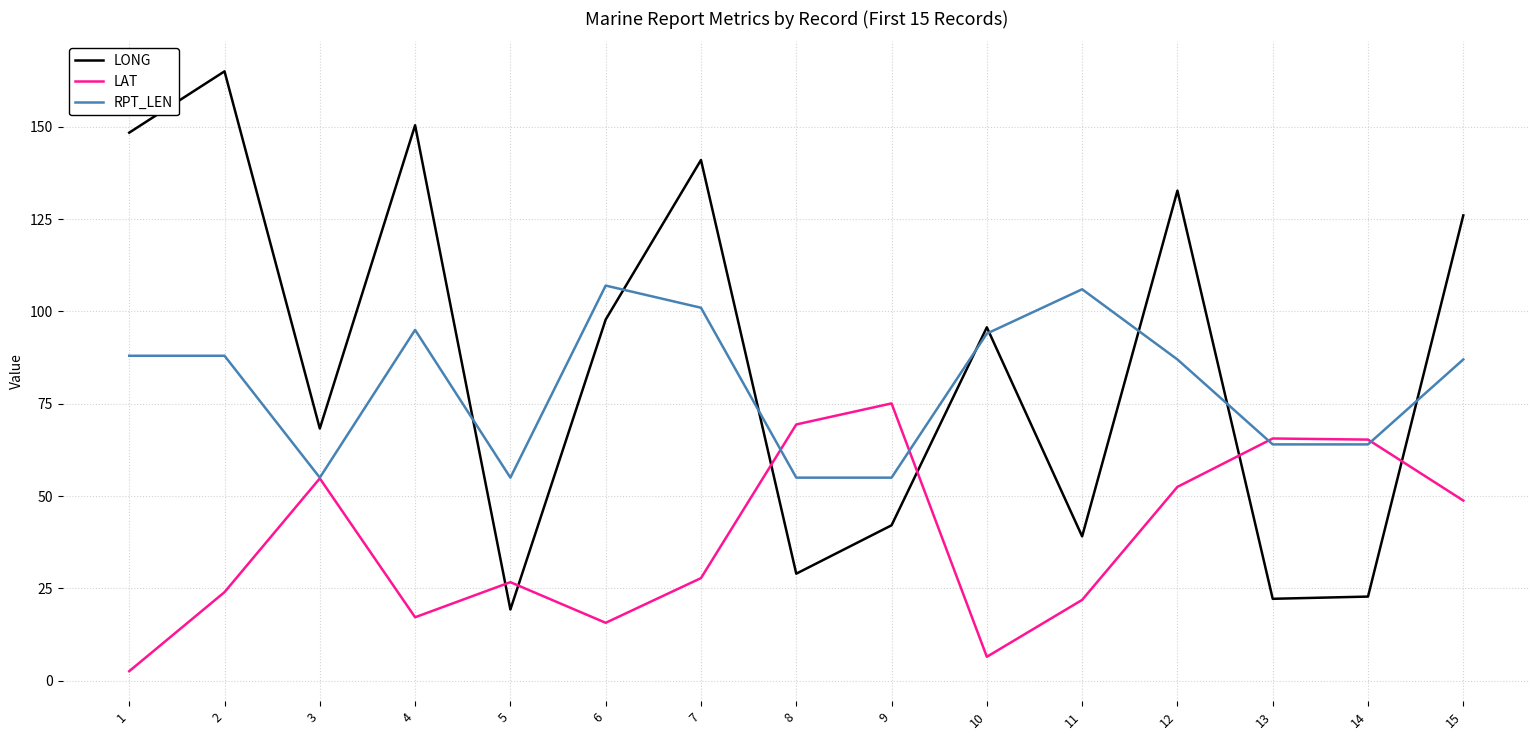

What is the difference between the maximum and minimum values in the LAT series?

72.5